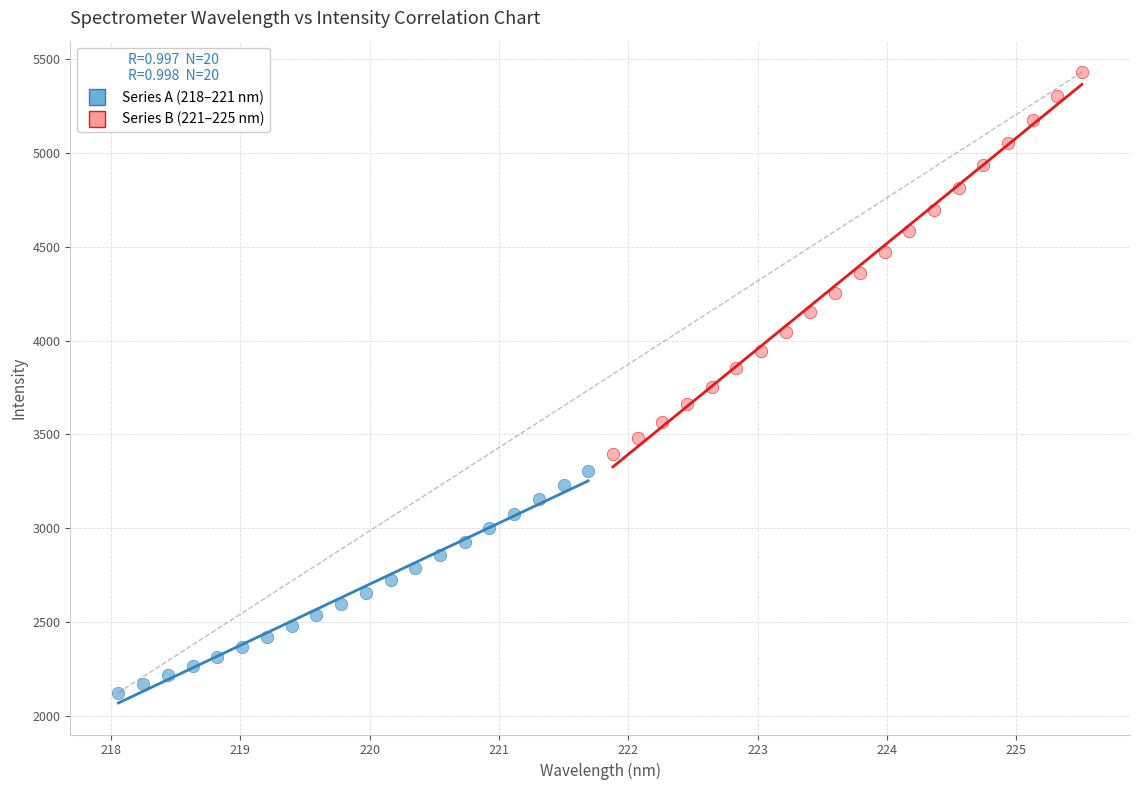

Which series has the largest Y range (max minus min)?

Series B (221–225 nm)